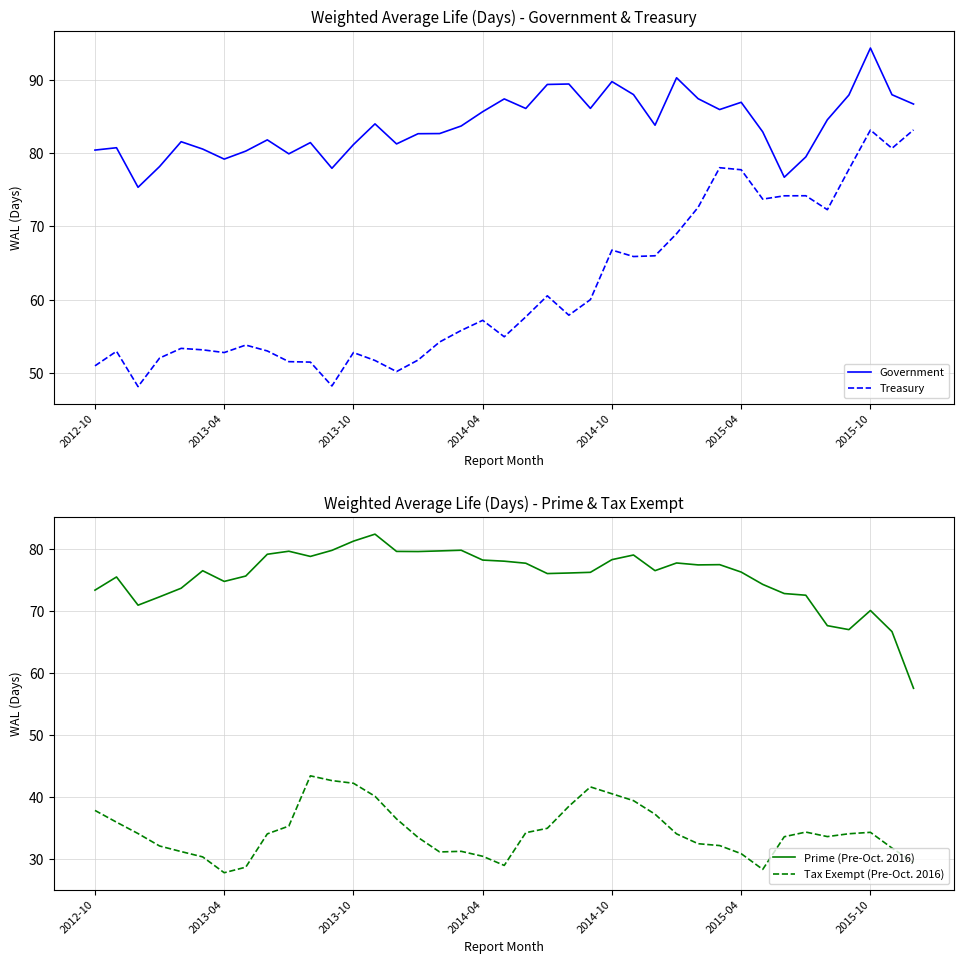

How many data points in Government are above 83?

20